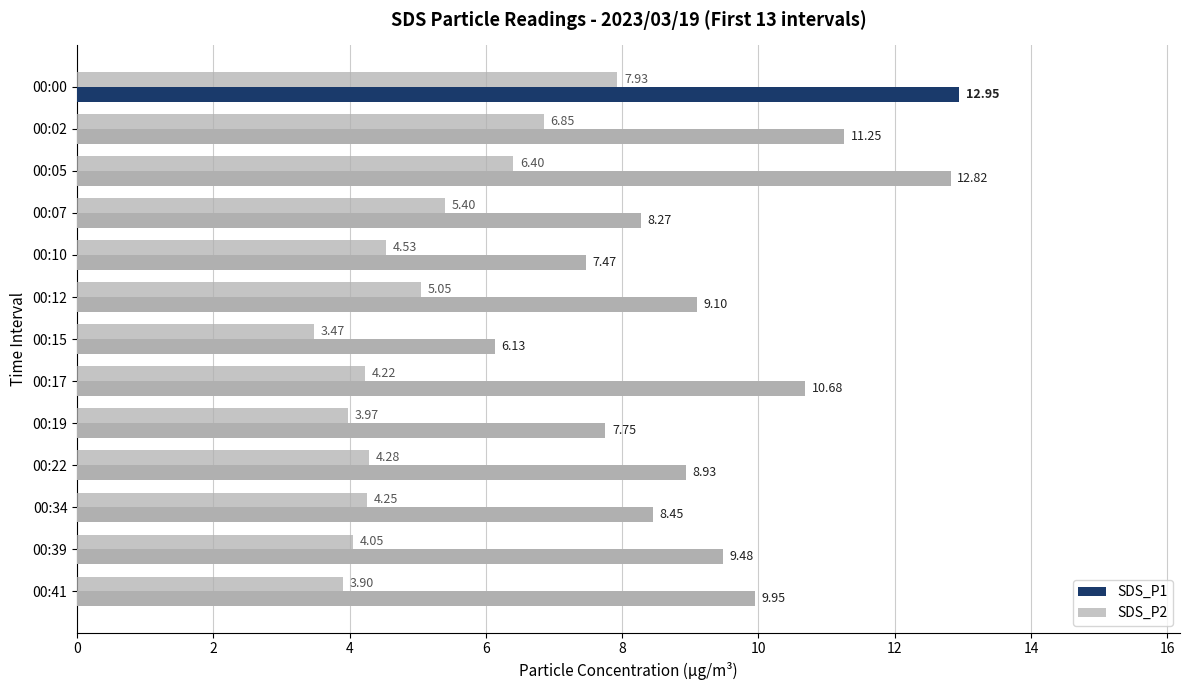

How many values in the SDS_P1 series are below 9?

6